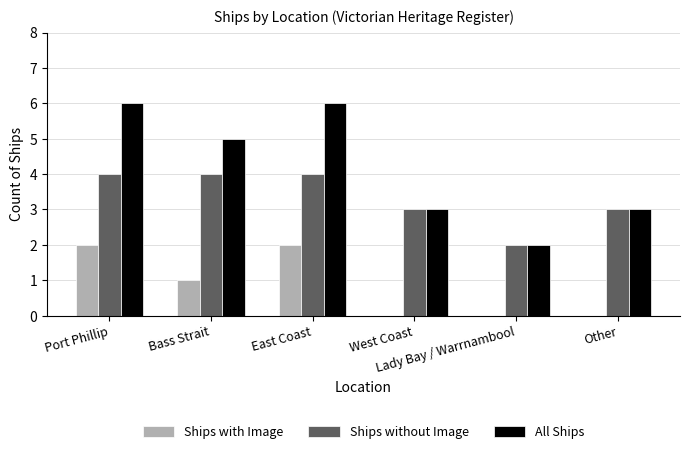

Which series has the largest total across all categories?

All Ships